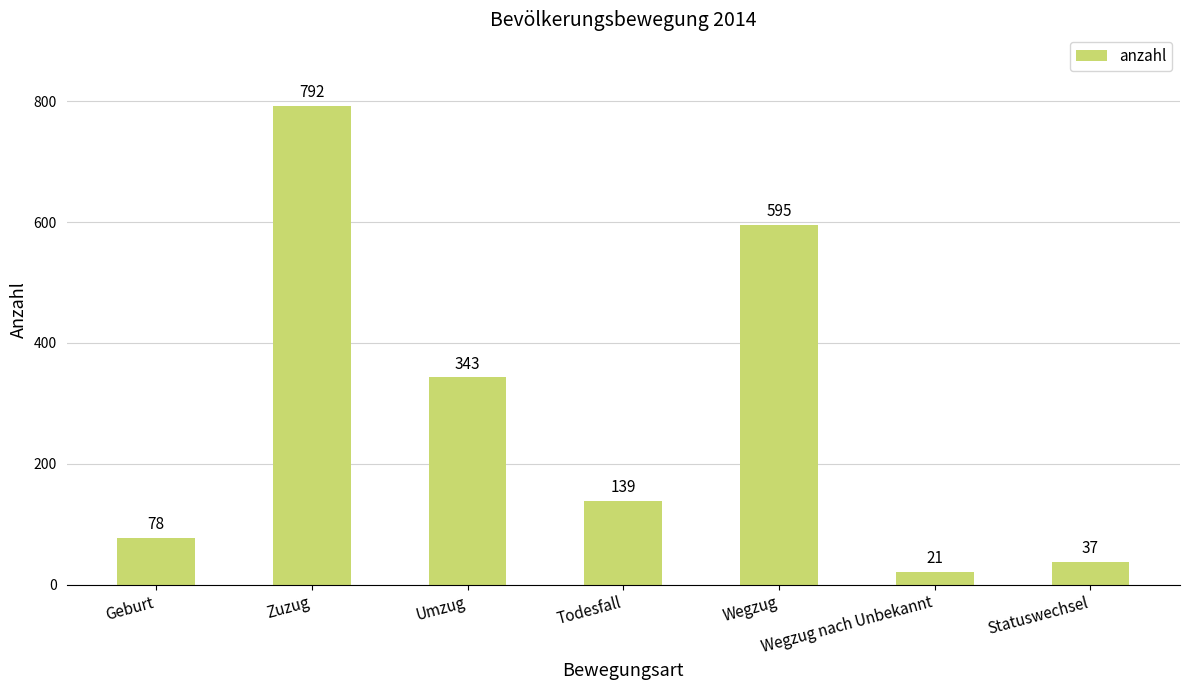

How many categories are shown in the chart?

7